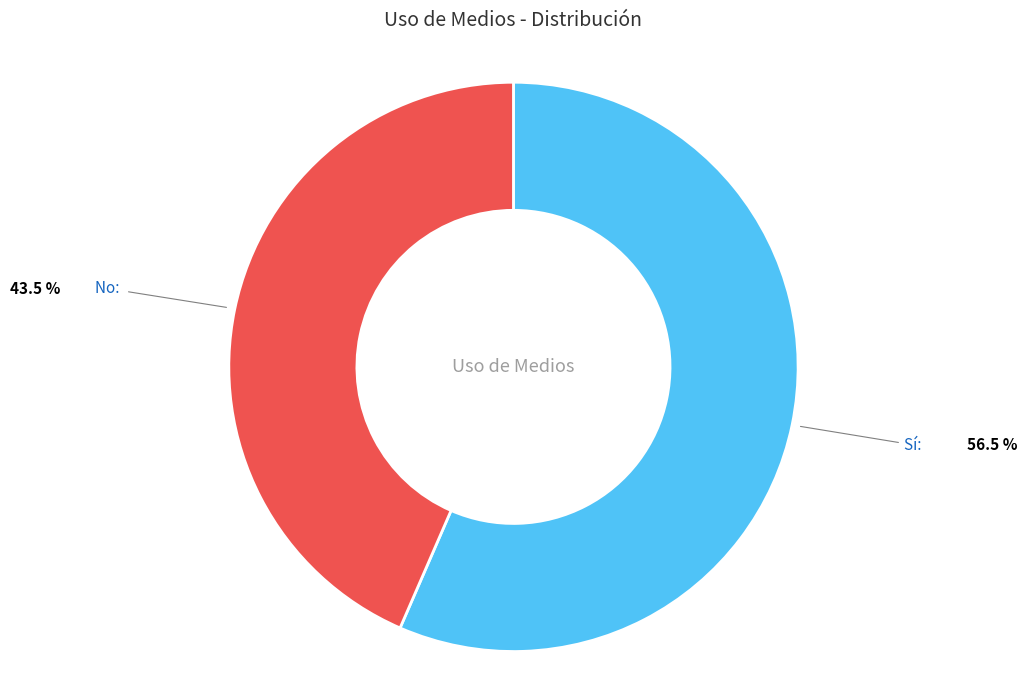

Does any single category account for the majority?

Yes